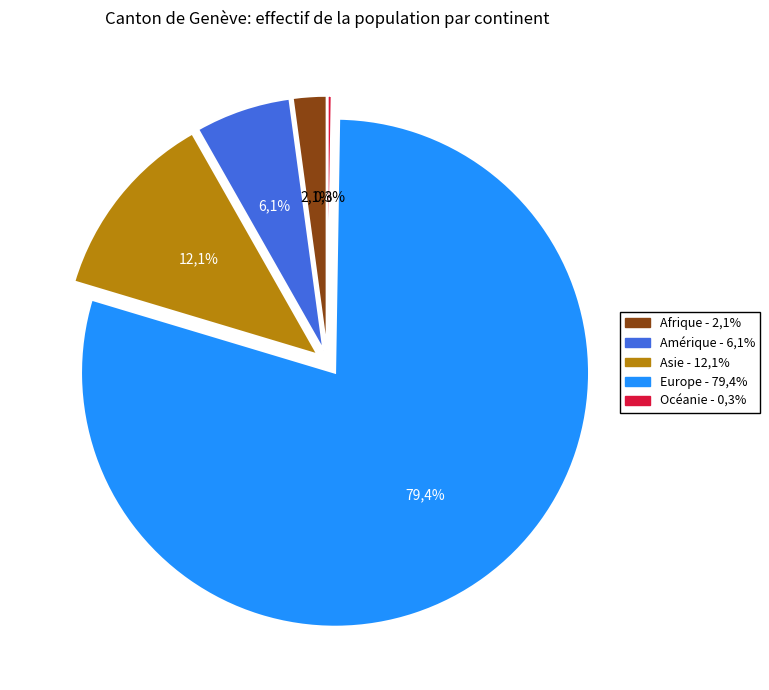

To the nearest percent, what portion does Europe represent?

79%